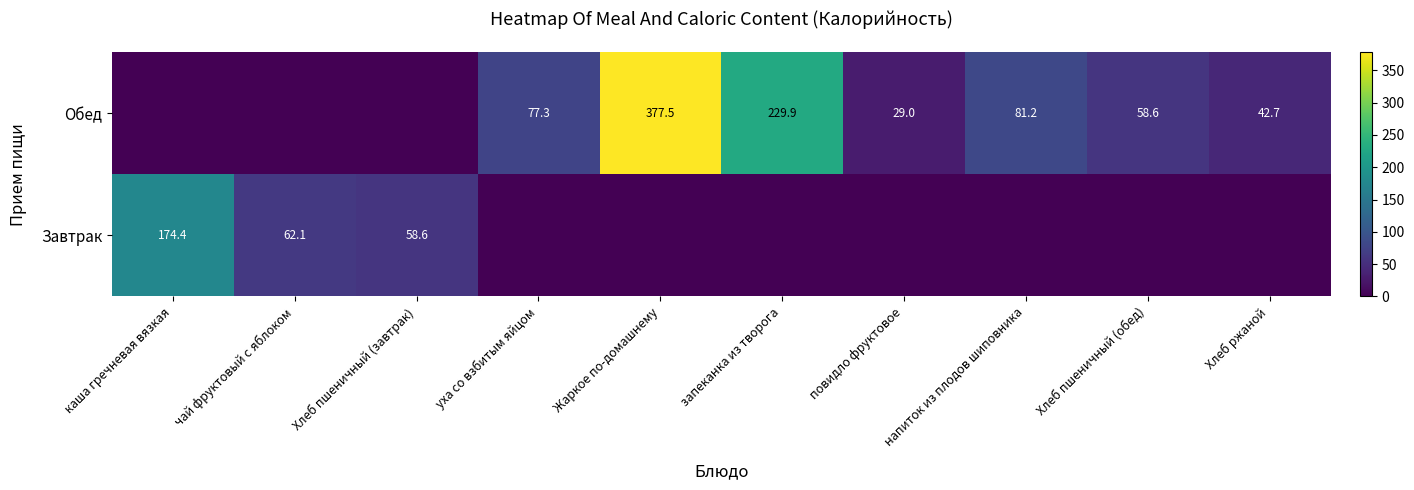

Is the value of Завтрак at чай фруктовый с яблоком greater than the value of Обед at Жаркое по-домашнему?

No